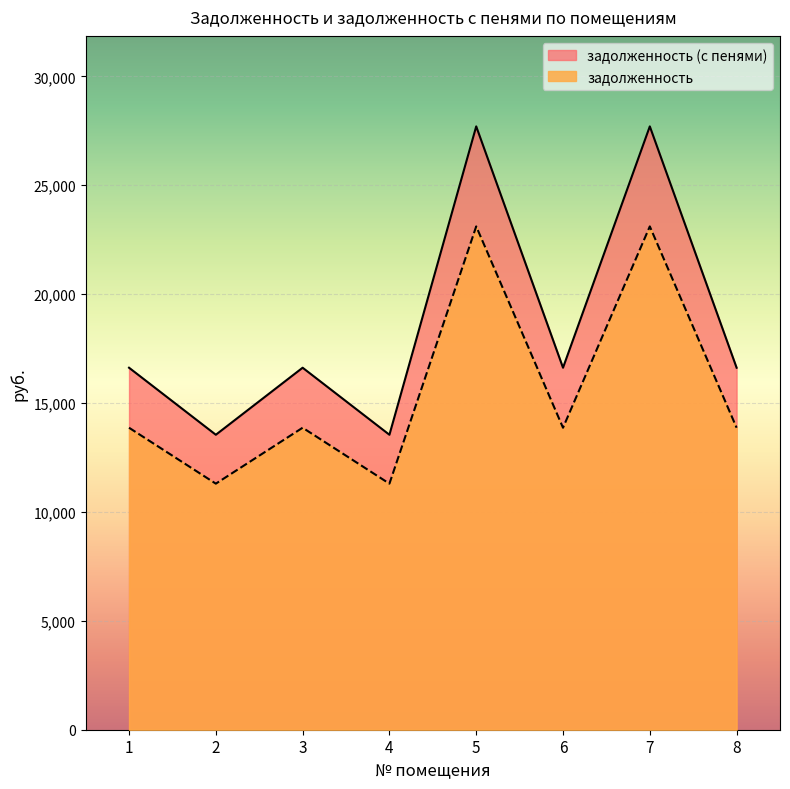

True or false: задолженность (с пенями) has a value of 19391.0 at 6.

False